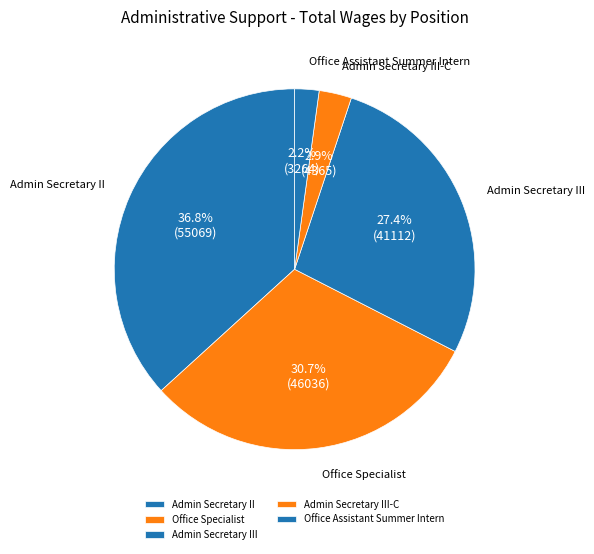

Rank the categories by value from lowest to highest.

Office Assistant Summer Intern, Admin Secretary III-C, Admin Secretary III, Office Specialist, Admin Secretary II